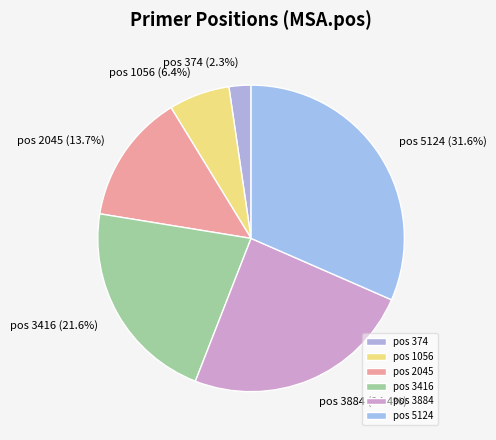

Rank the categories by value from lowest to highest.

pos 374, pos 1056, pos 2045, pos 3416, pos 3884, pos 5124